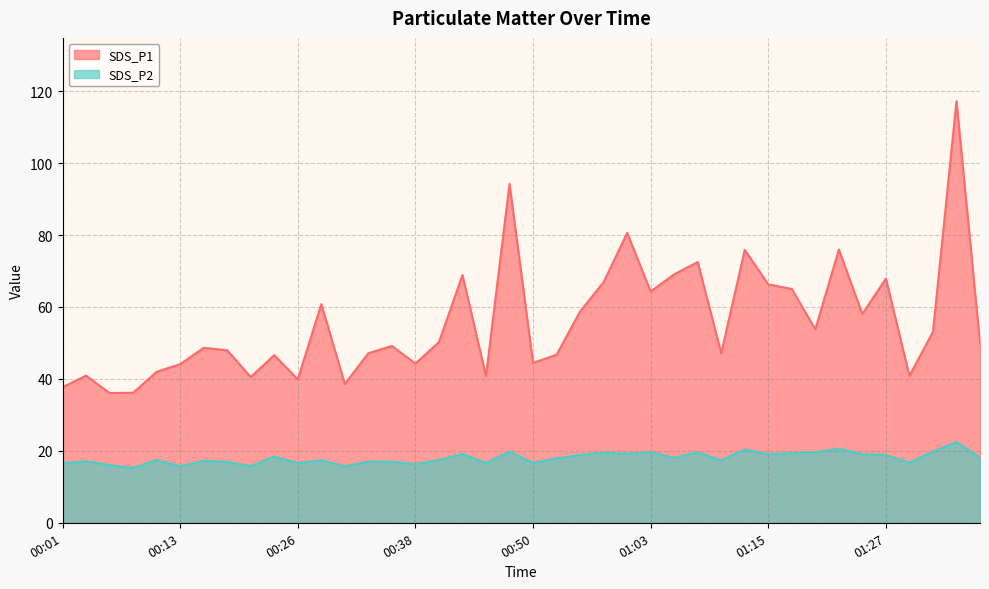

Rank the series by their average value, from highest to lowest.

SDS_P1, SDS_P2